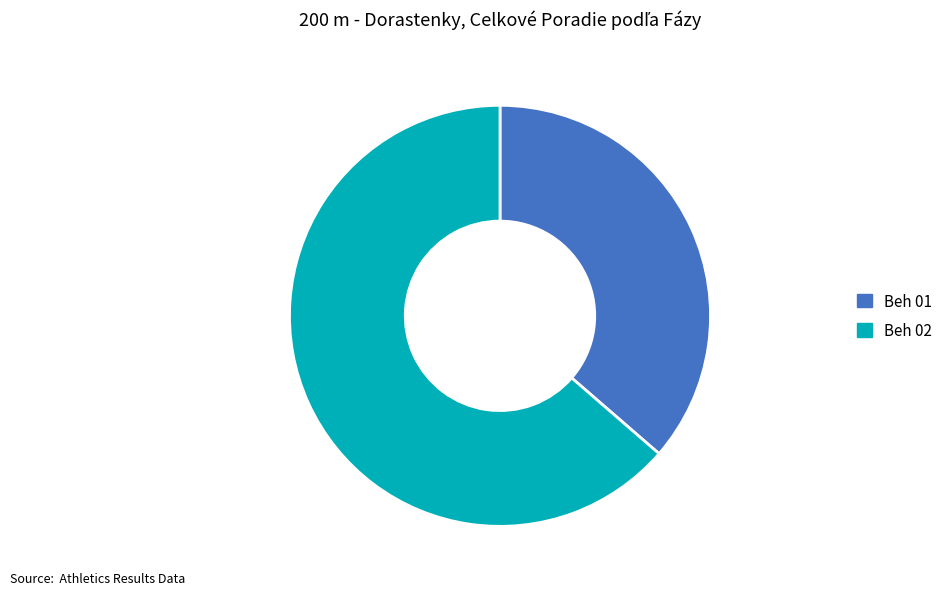

How many segments does this pie chart have?

2